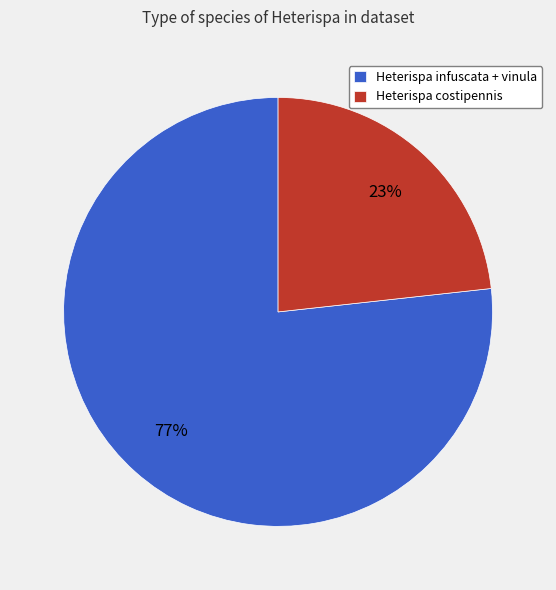

The Heterispa costipennis slice represents 23% of the pie. True or false?

True